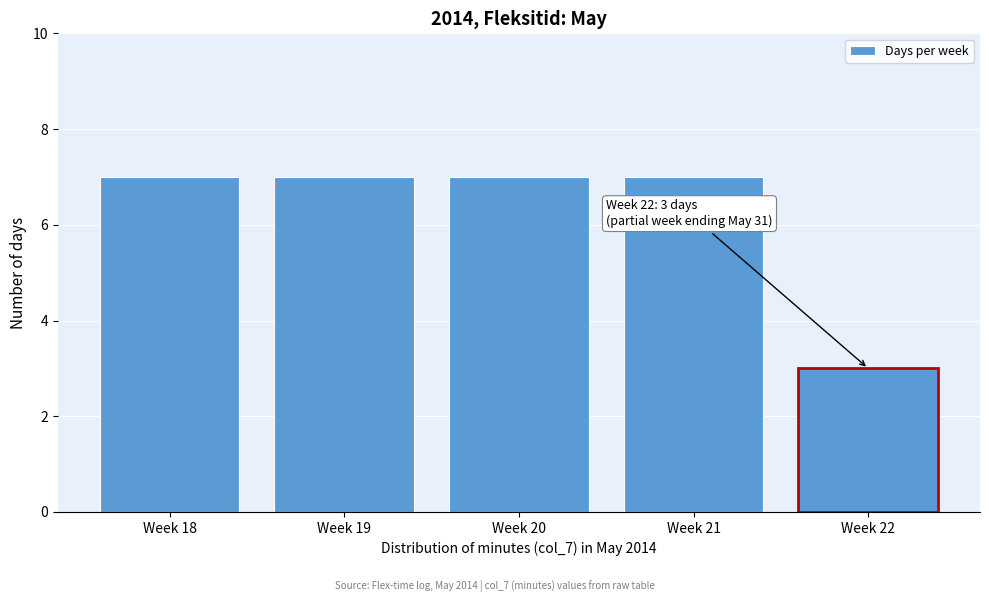

Reading left to right, what are all the values shown in this chart?

Week 18=7	Week 19=7	Week 20=7	Week 21=7	Week 22=3